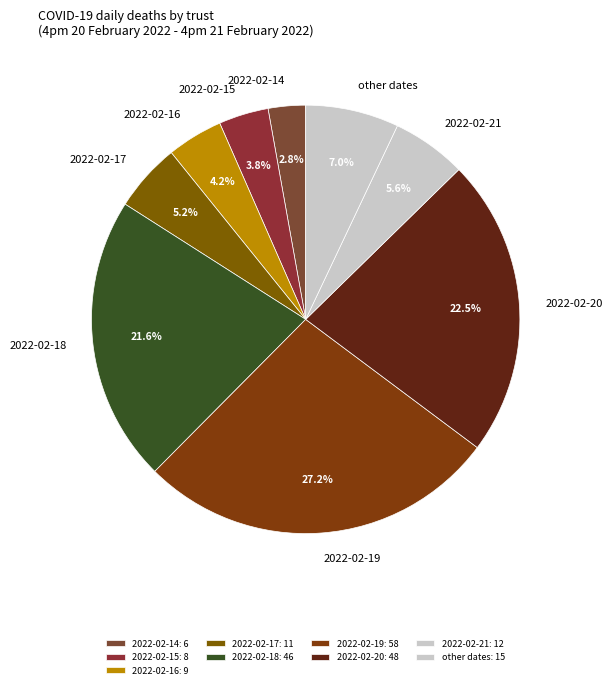

Which has a higher value, 2022-02-14 or 2022-02-18?

2022-02-18